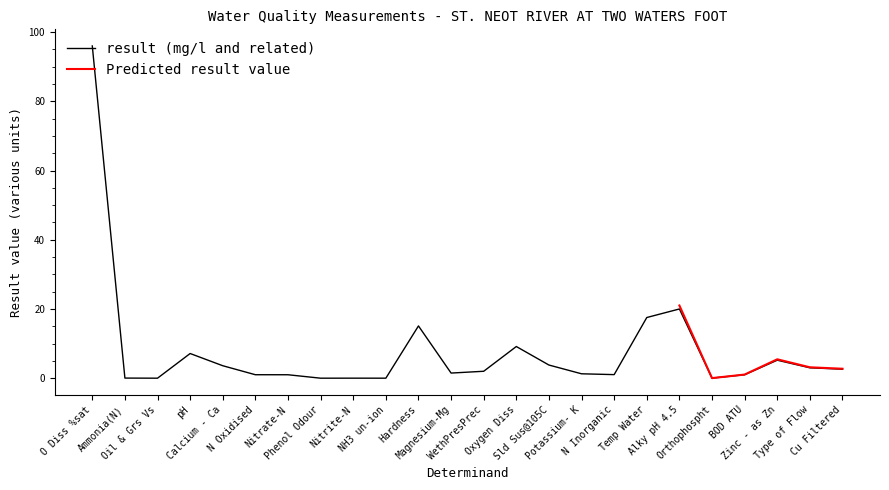

Rank the categories by value from lowest to highest.

Oil & Grs Vs, Phenol Odour, NH3 un-ion, Nitrite-N, Orthophospht, Ammonia(N), Nitrate-N, N Oxidised, BOD ATU, N Inorganic, Potassium- K, Magnesium-Mg, WethPresPrec, Cu Filtered, Type of Flow, Calcium - Ca, Sld Sus@105C, Zinc - as Zn, pH, Oxygen Diss, Hardness, Temp Water, Alky pH 4.5, O Diss %sat